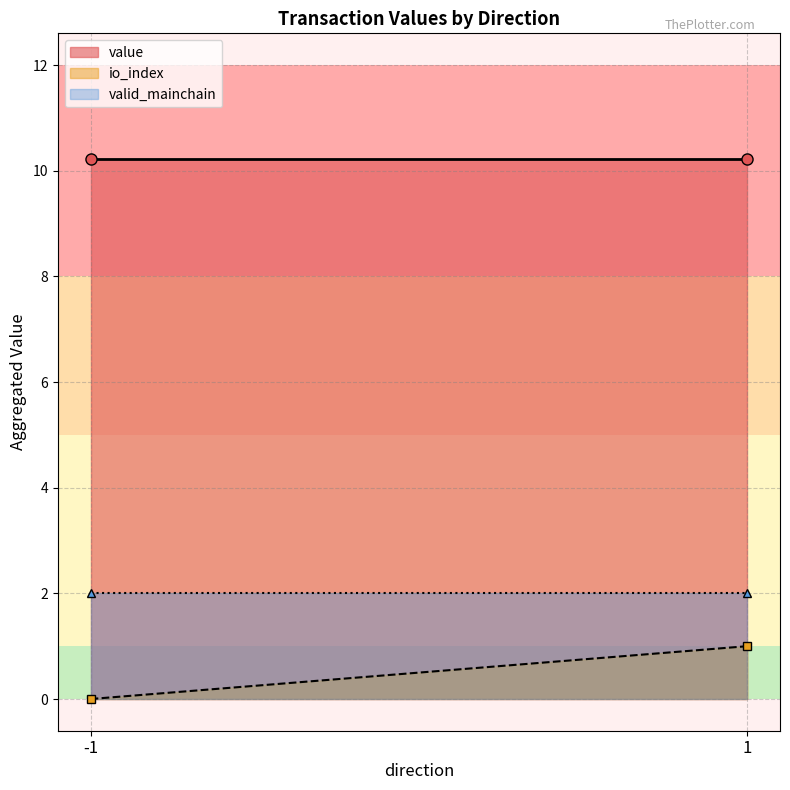

At which label does valid_mainchain reach its peak?

-1